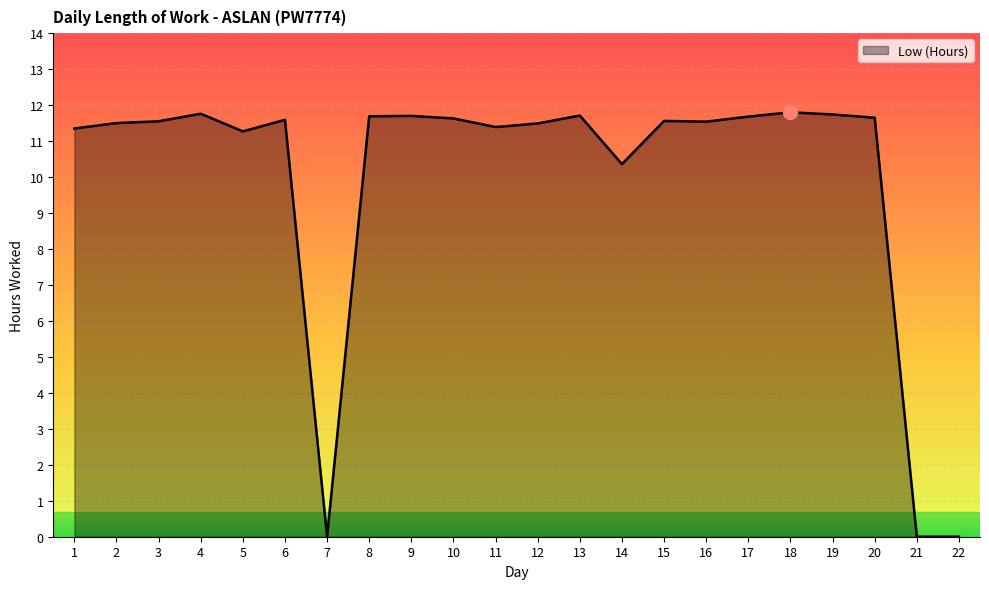

Where does the data first go above 11?

1